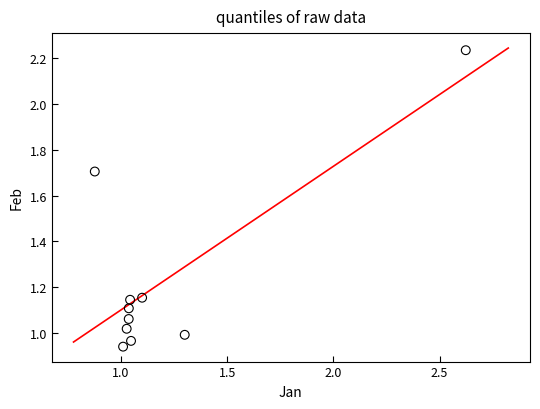

What is the range of X values (max minus min)?

1.7